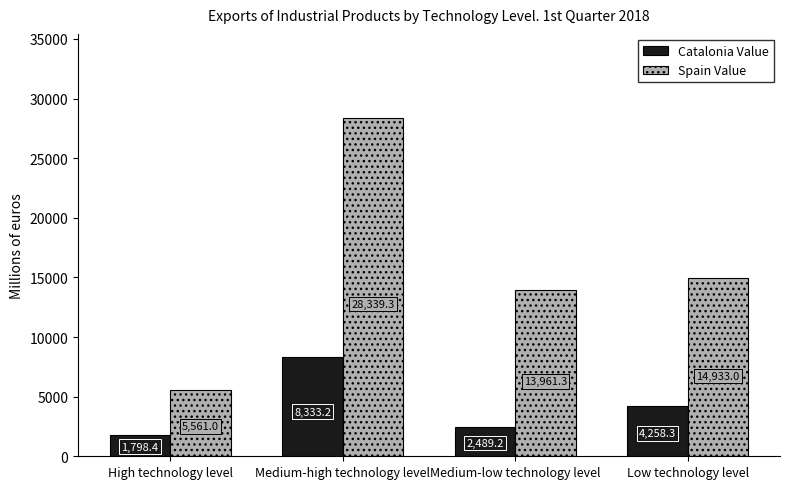

What is the spread (max minus min) of values at Medium-low technology level?

11472.1